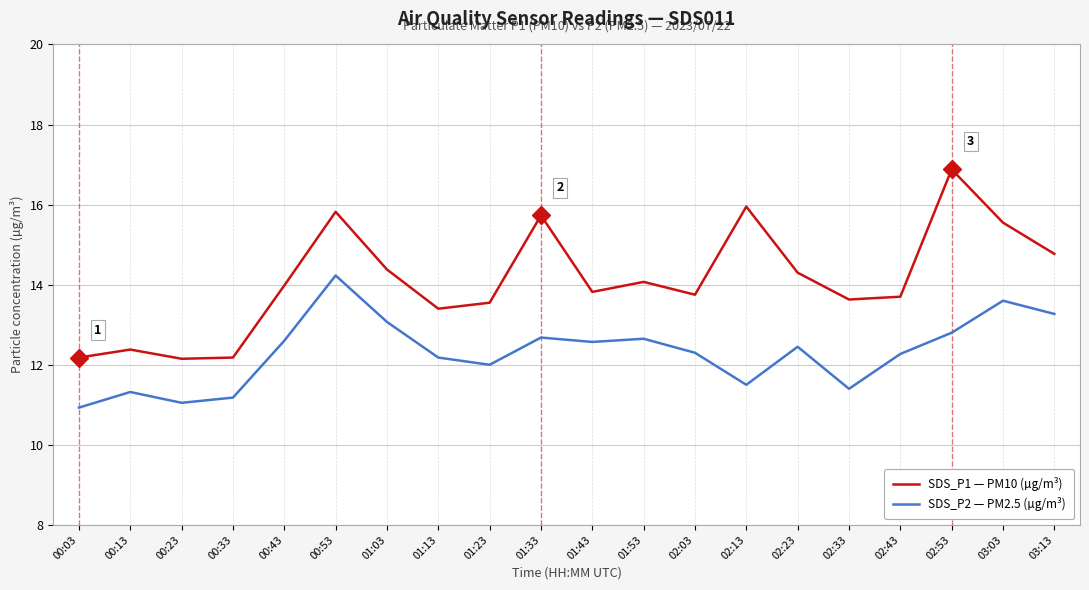

Which series has the largest total across all categories?

SDS_P1 — PM10 (µg/m³)